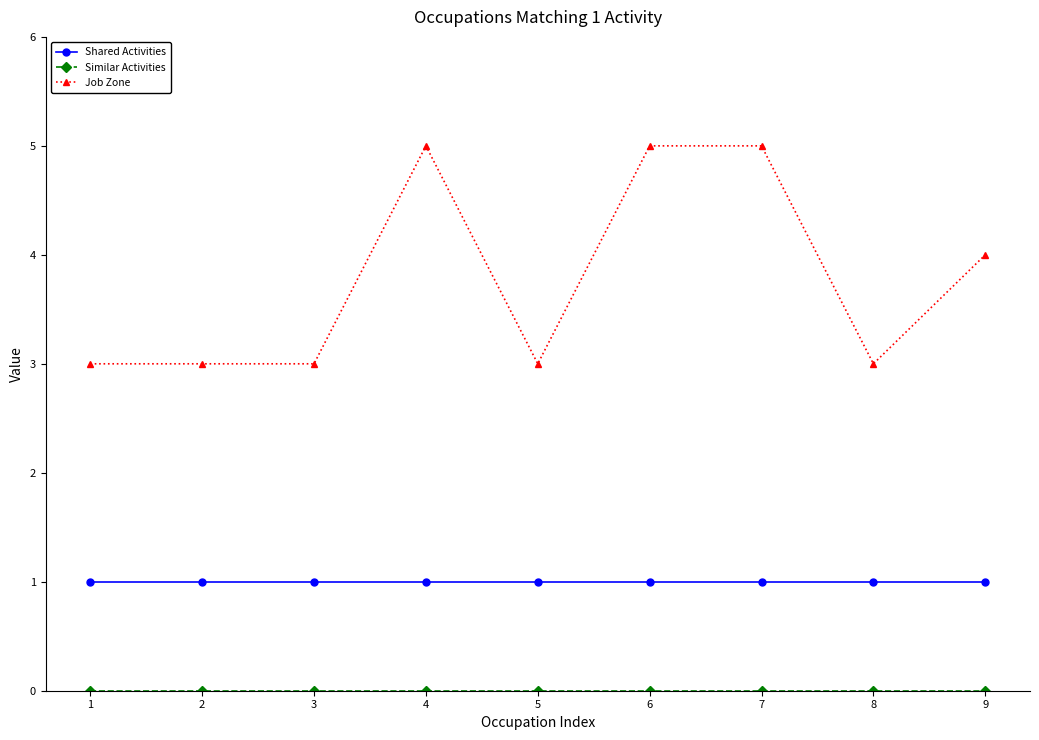

What is the value of the Shared Activities point at the 4th from the left?

1